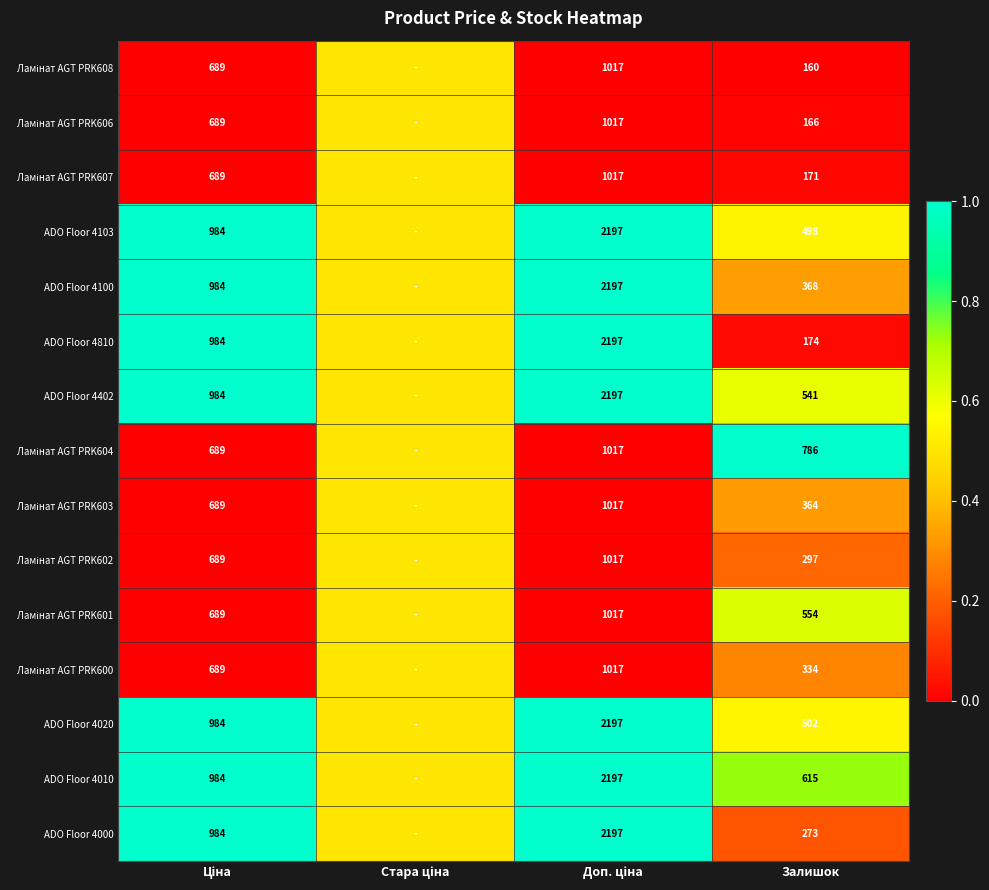

The ADO Floor 4103 series shows 247.1 at Залишок. True or false?

False